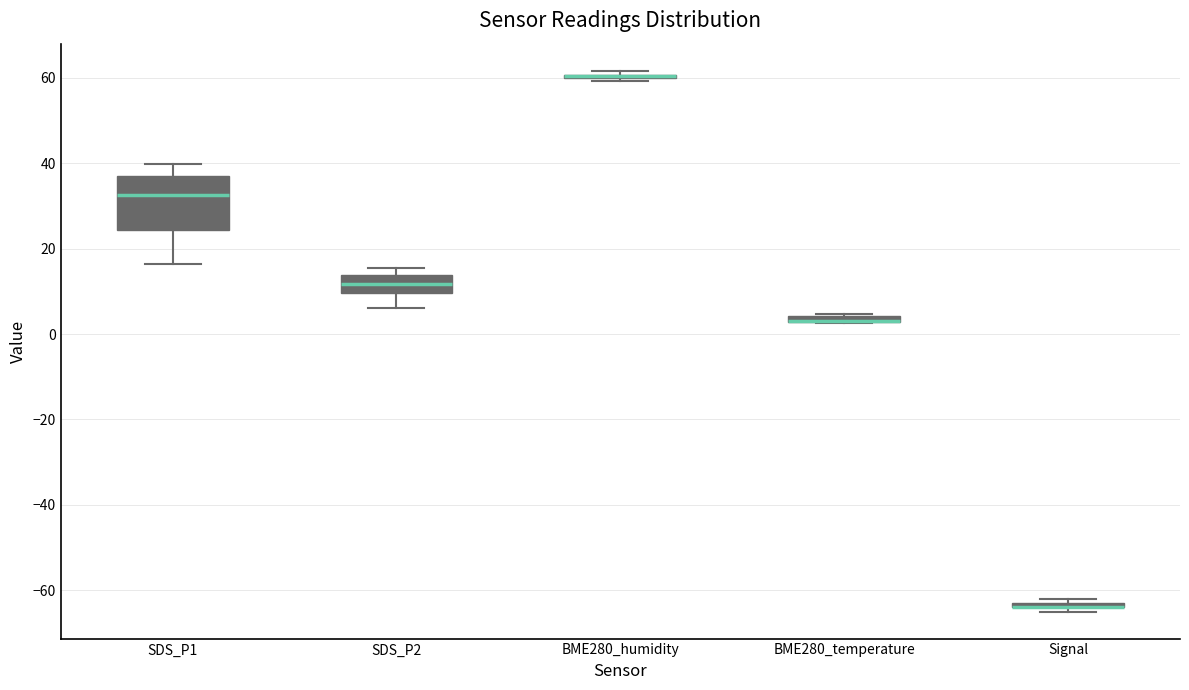

Where is the lower edge of the box for Signal on the y-axis? The values are not printed on the chart, so give them approximately, as read against the axis.

-64